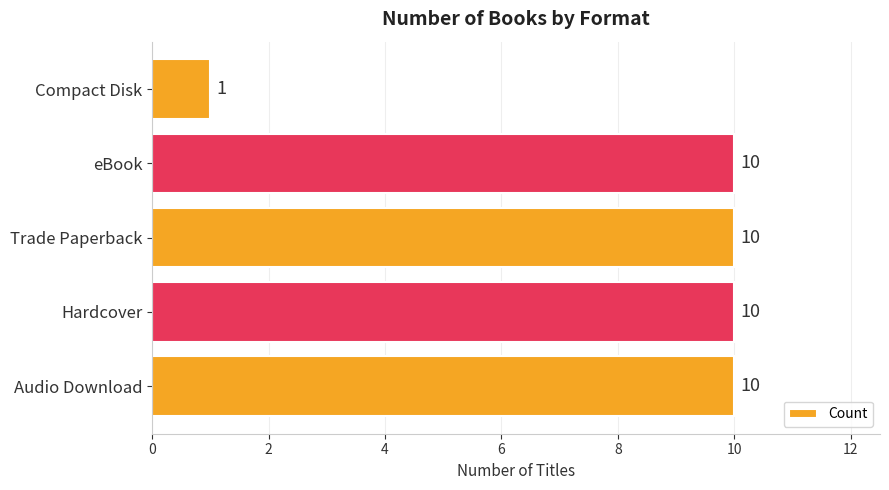

What is the greatest value displayed?

10